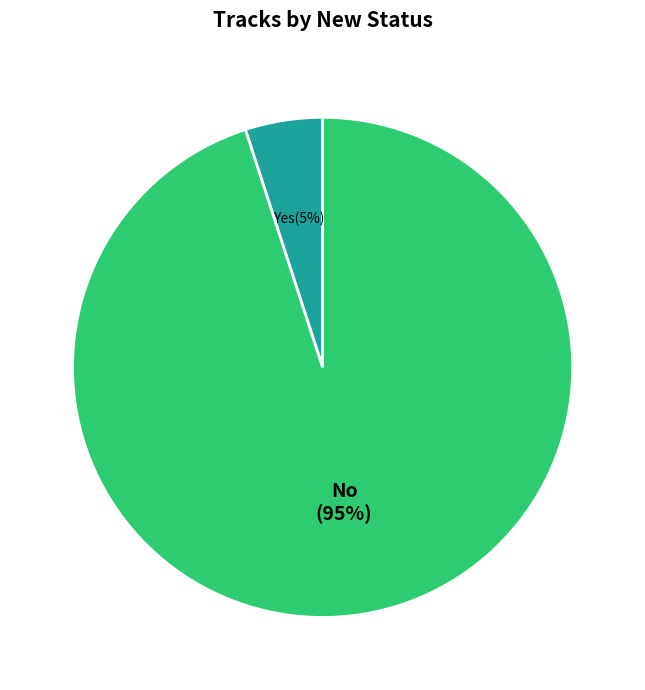

Is the sum of Yes and No greater than half?

Yes